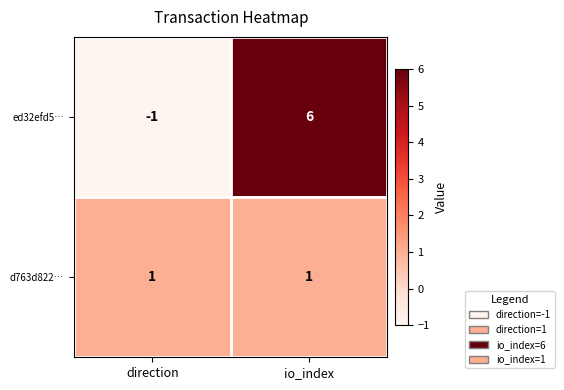

Which series changed the most between direction and io_index?

ed32efd5…